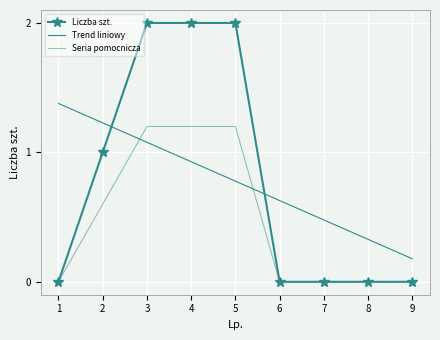

Count the Liczba szt. values in the range 0 to 2.

9